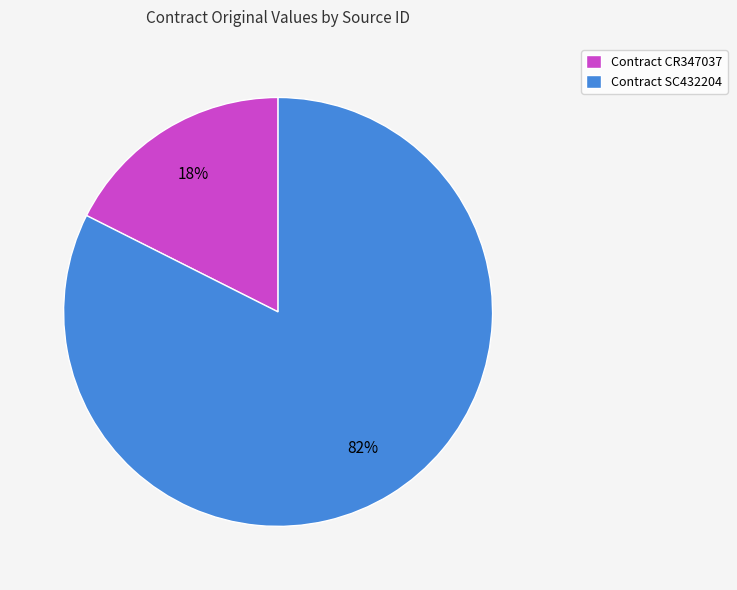

What is the majority slice?

Contract SC432204